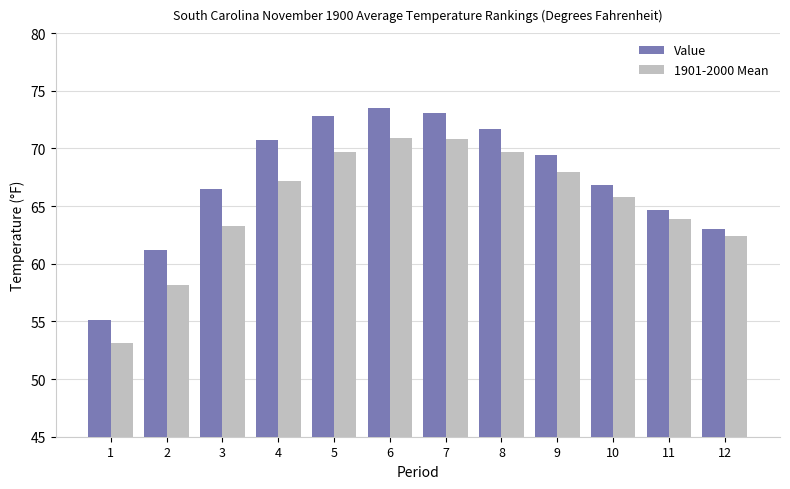

What is the value of the 1901-2000 Mean bar at the 12th from the left?

62.4